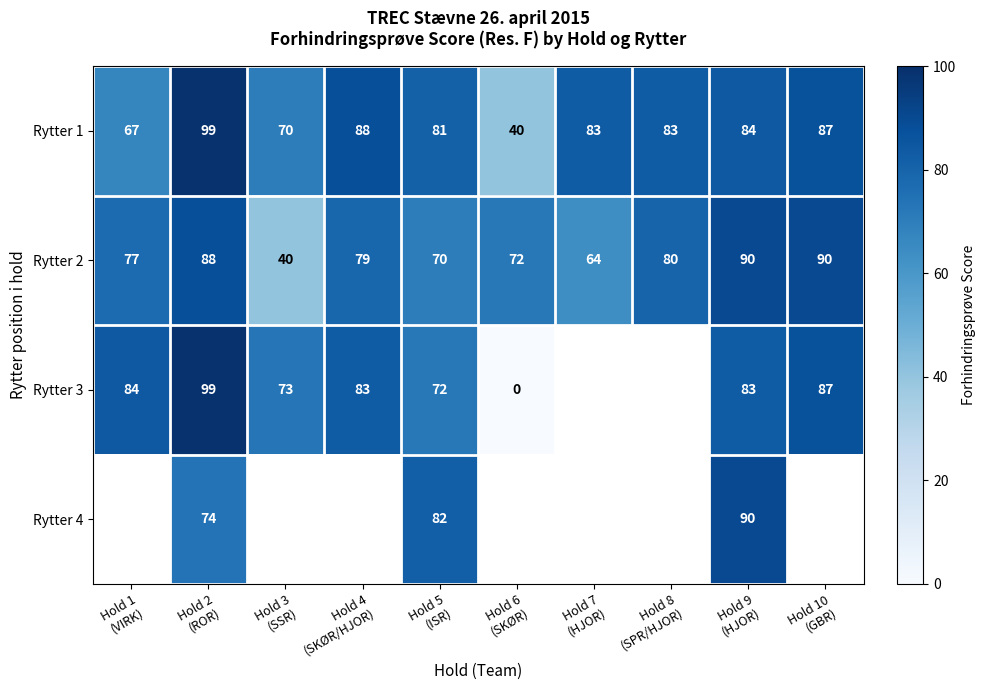

What is the difference between the maximum and second lowest values in the Rytter 1 series?

32